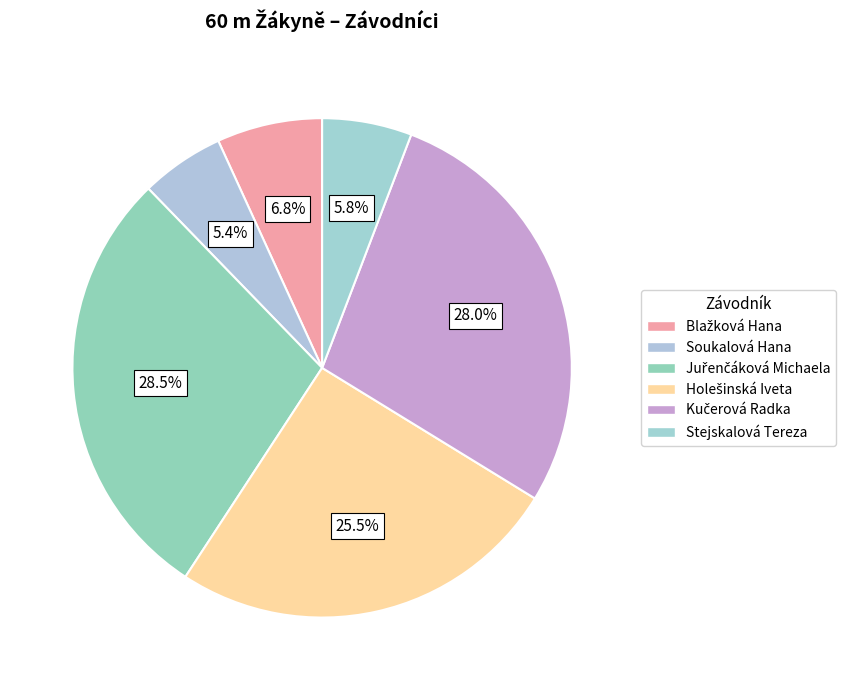

Is the sum of Kučerová Radka and Holešinská Iveta greater than half?

Yes